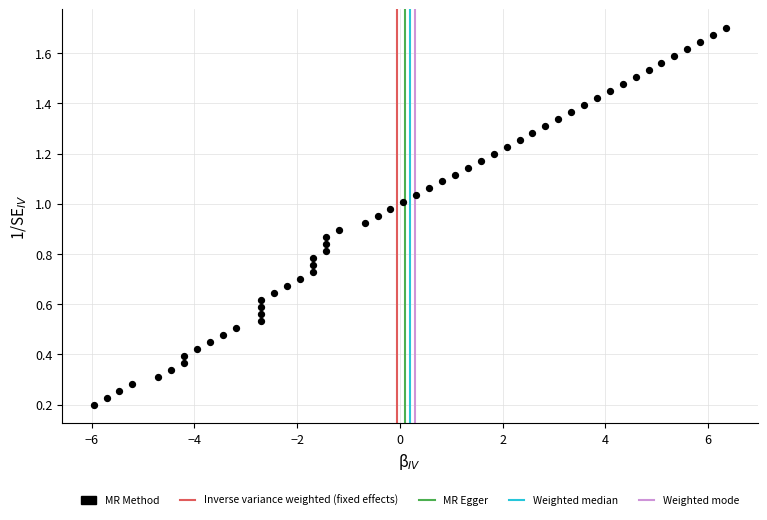

What is the range of X values (max minus min)?

12.3